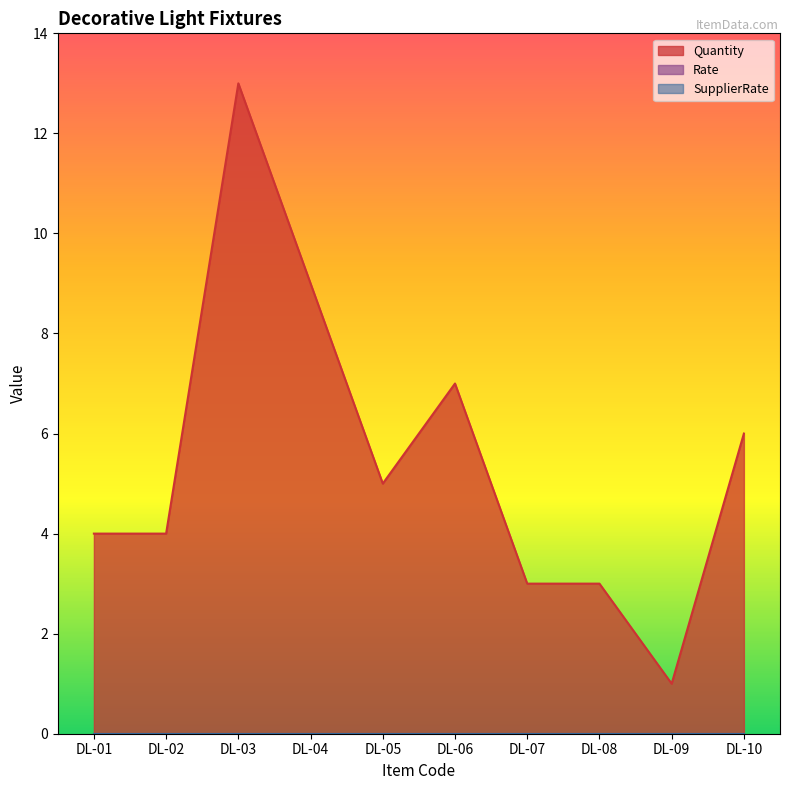

How many interior local valleys does the Quantity series have?

2